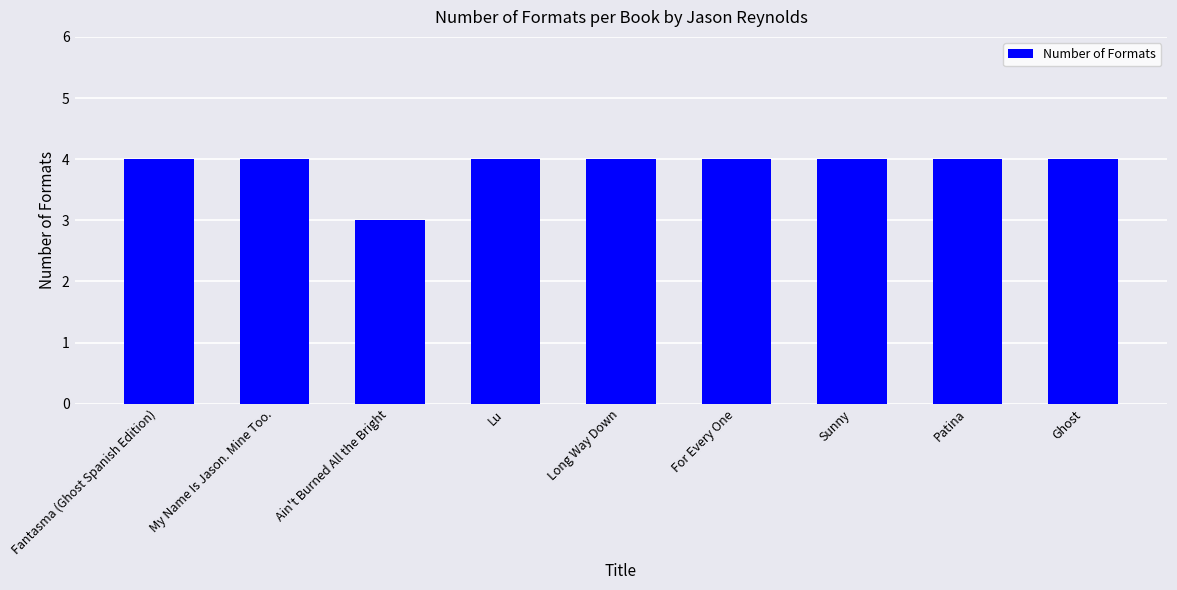

The value at Patina is 4. True or false?

True